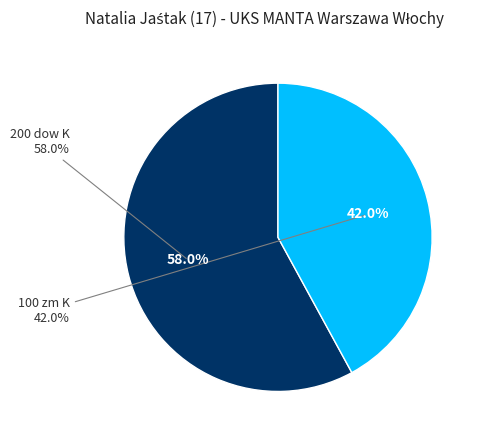

What percentage do 100 zm K and 200 dow K together represent?

100.0%